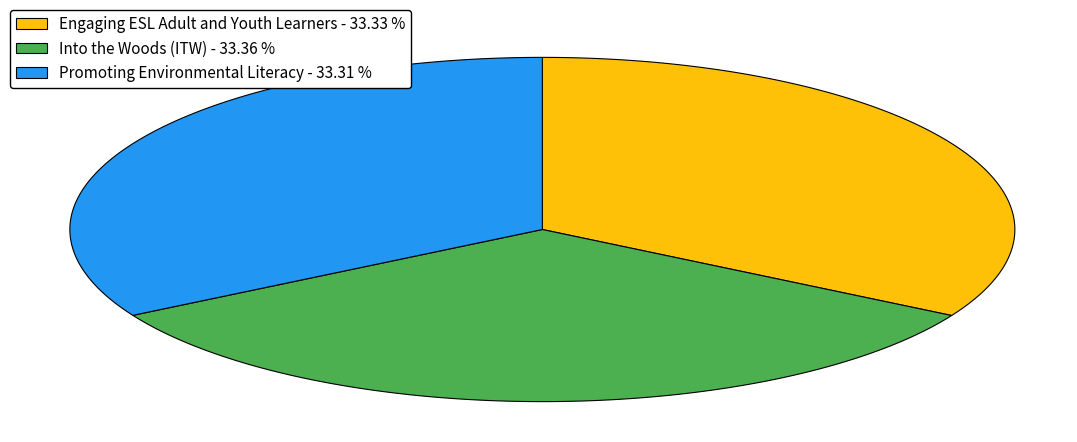

Is it true that Into the Woods (ITW) is 33% of the pie?

True